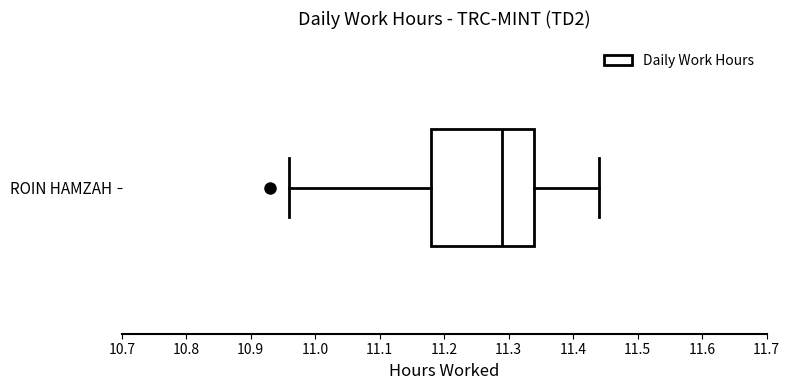

Read this box plot against the x-axis: the position of the median line, the range covered by the box, and the ends of both whiskers. The values are not printed on the chart, so give them approximately, as read against the axis.

median 11.29, box 11.18 to 11.34, whiskers 10.96 to 11.44